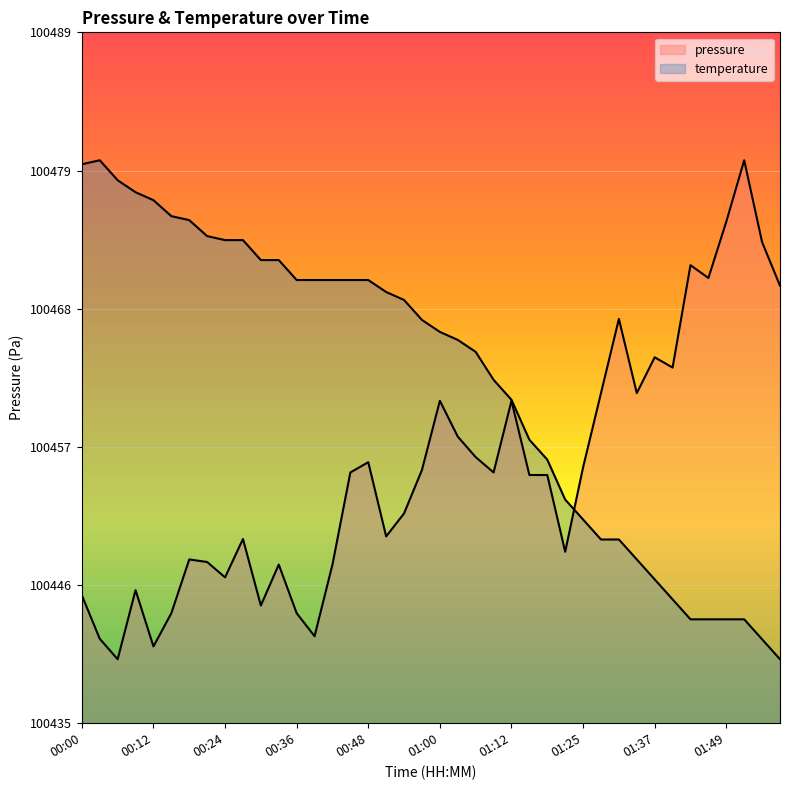

What is the sum of all values?

4018220.6